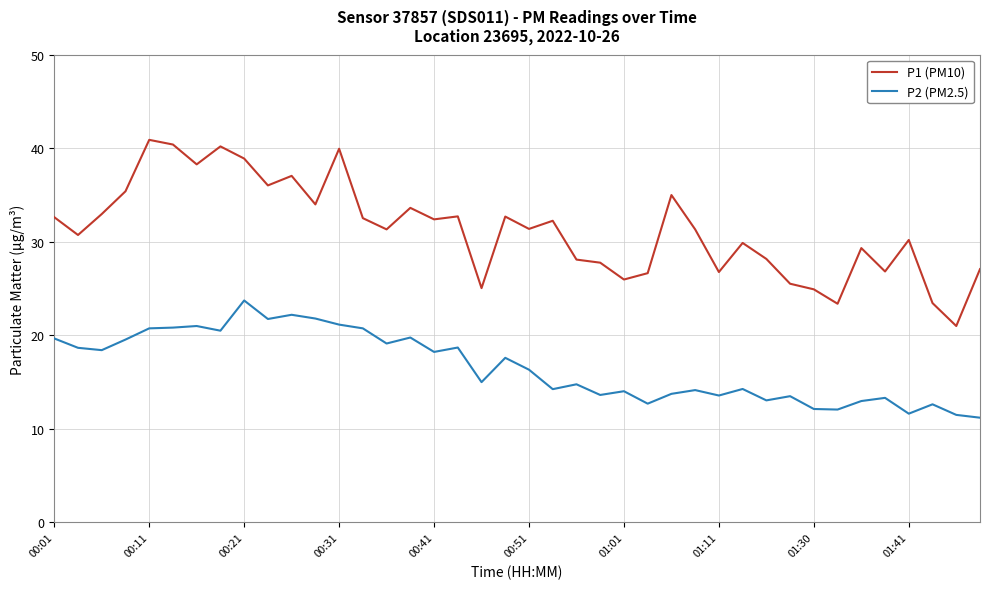

List the series in order of their peak value, lowest first.

P2 (PM2.5), P1 (PM10)